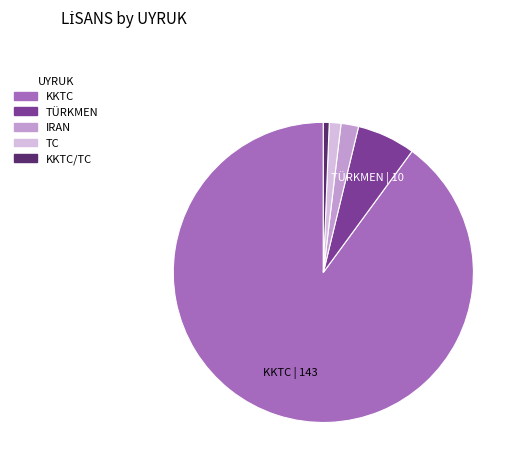

Is there any slice that represents more than half of the pie?

Yes